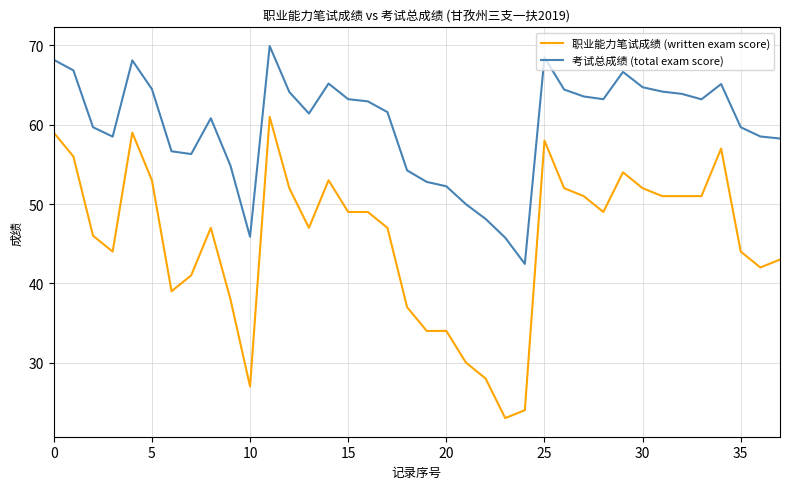

What is the average value of the 职业能力笔试成绩 (written exam score) series?

45.6